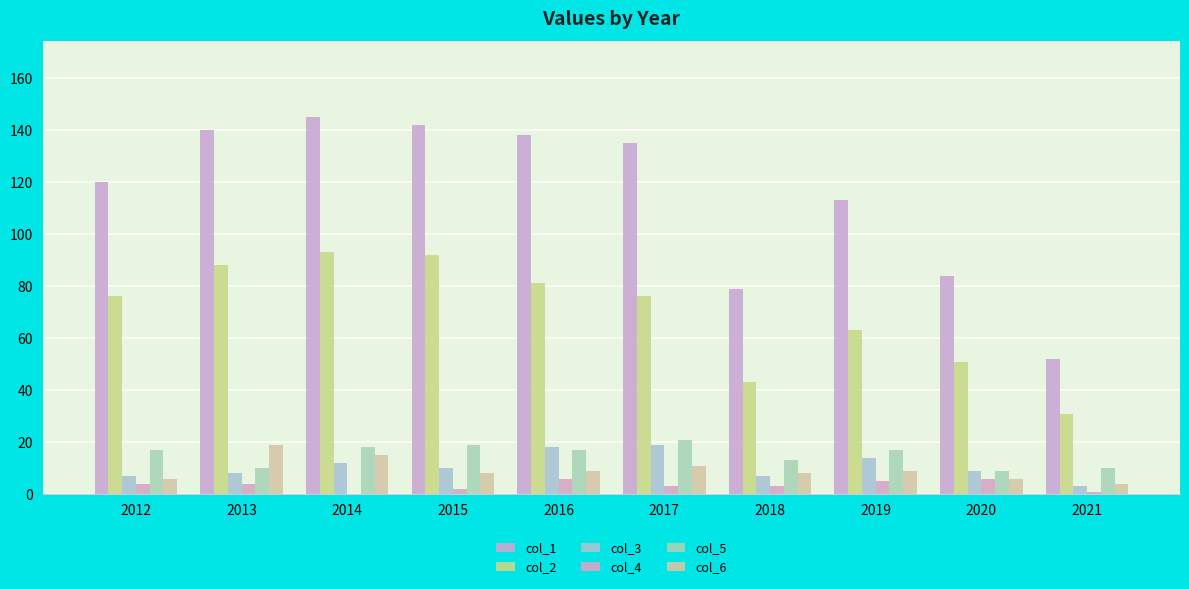

The value of col_5 at 2014 is 9. True or false?

False